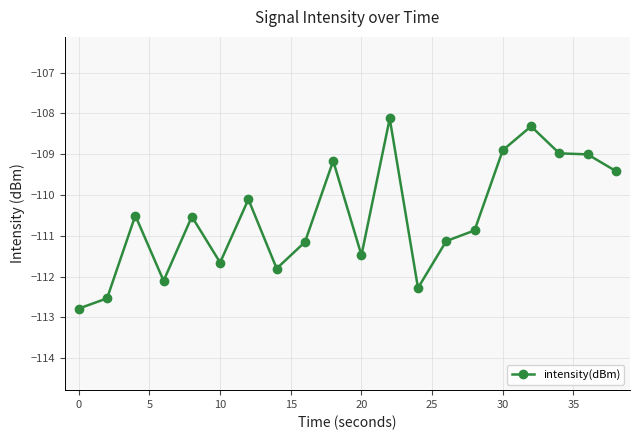

What is the sum of all values?

-2210.8